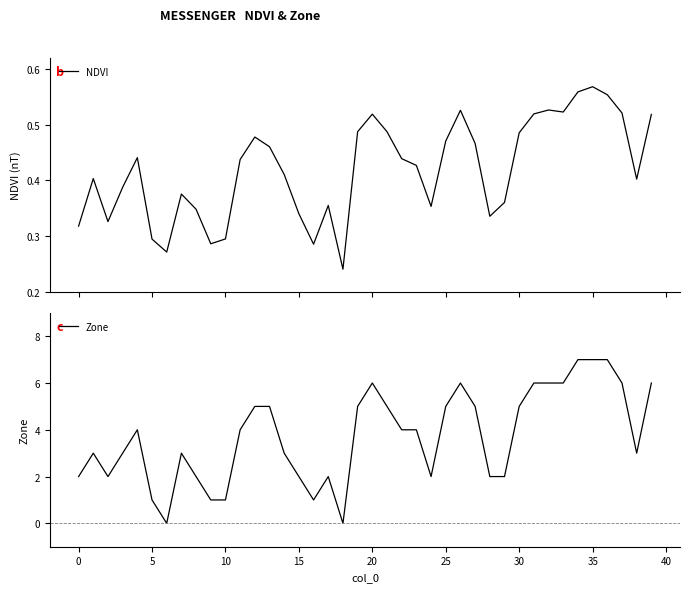

The Zone series shows 2 at 30. True or false?

False